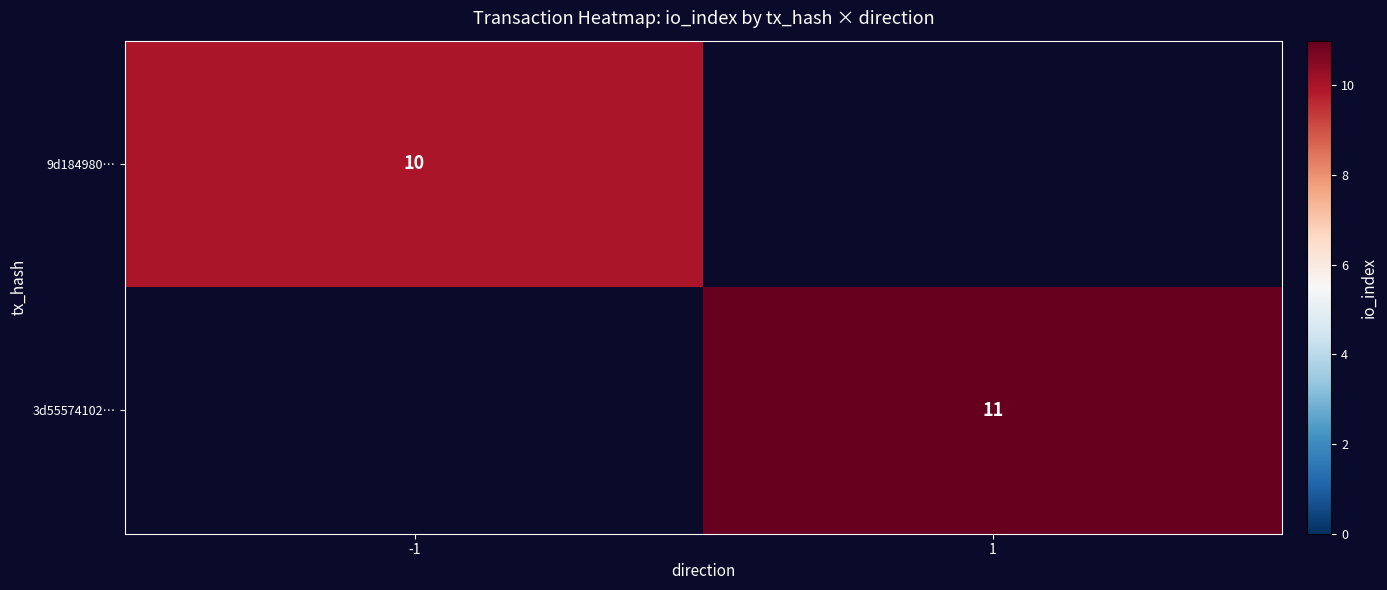

Count the number of categories in the chart.

2